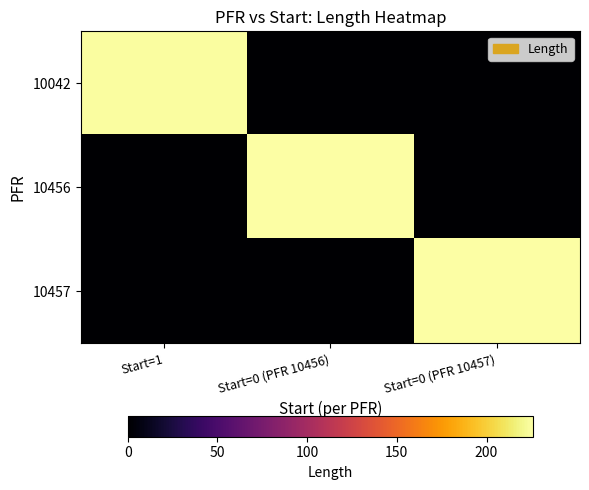

What is the greatest value displayed?

226